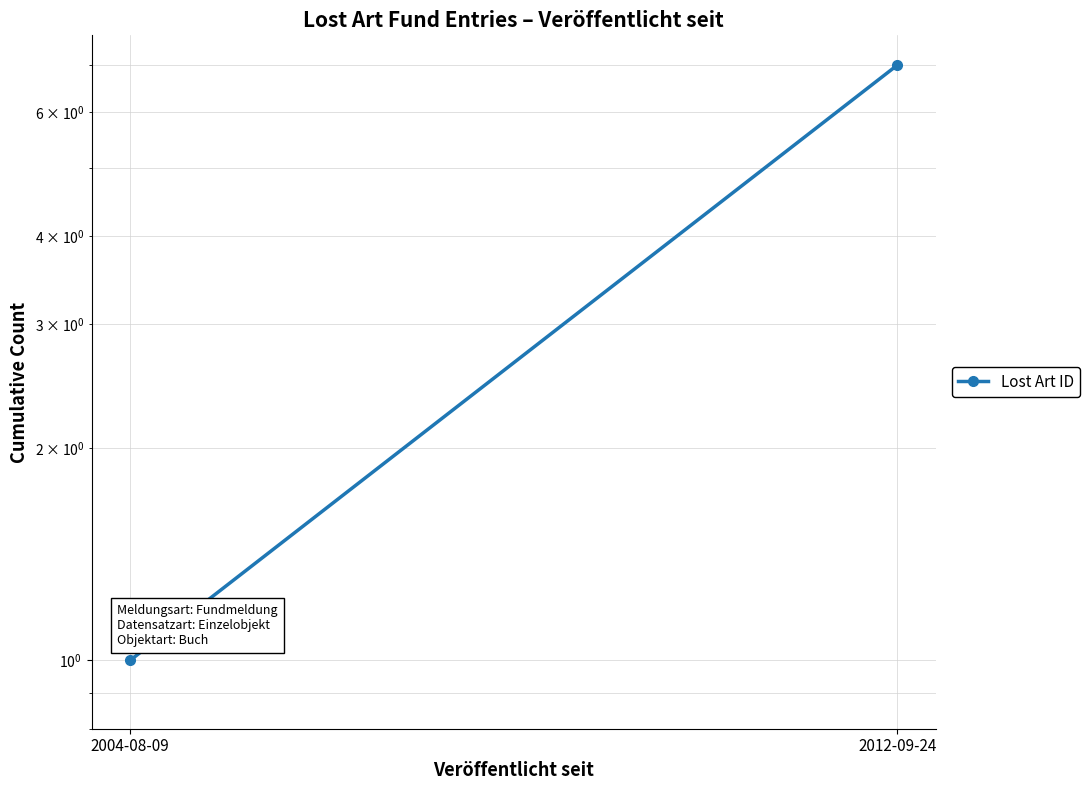

The value at 2004-08-09 is 1. True or false?

False